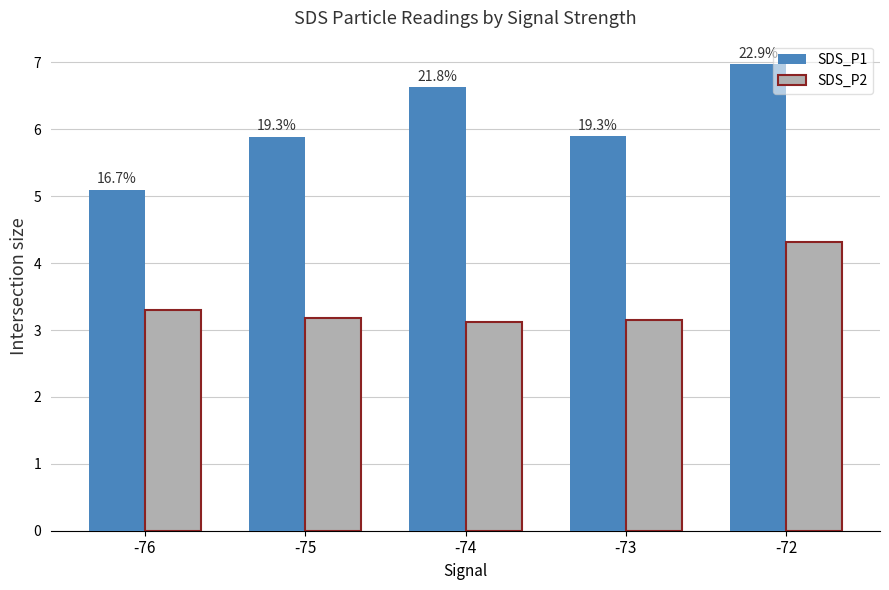

What are all the series names shown in the legend?

SDS_P1, SDS_P2